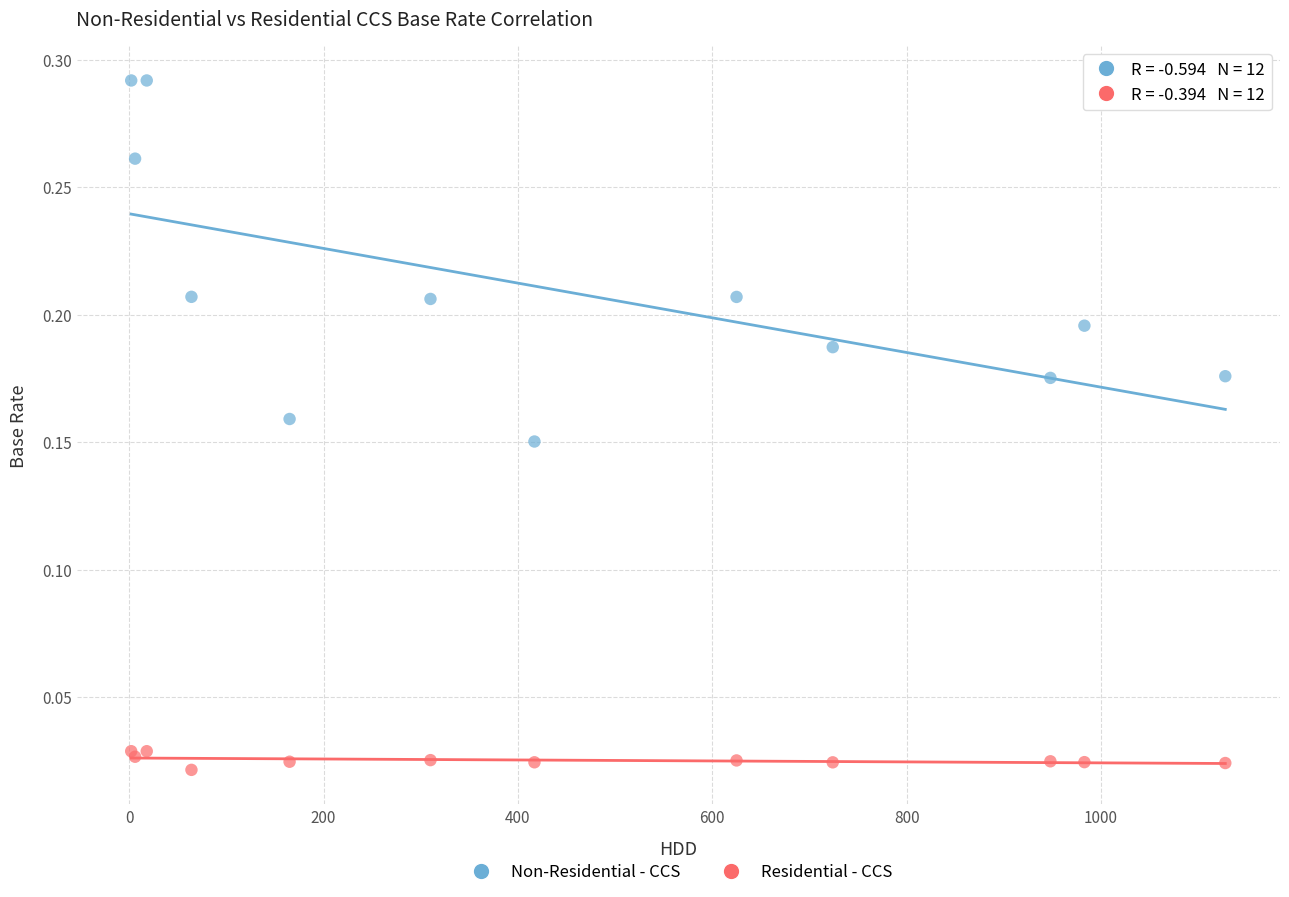

Which series has the largest Y range (max minus min)?

Non-Residential - CCS